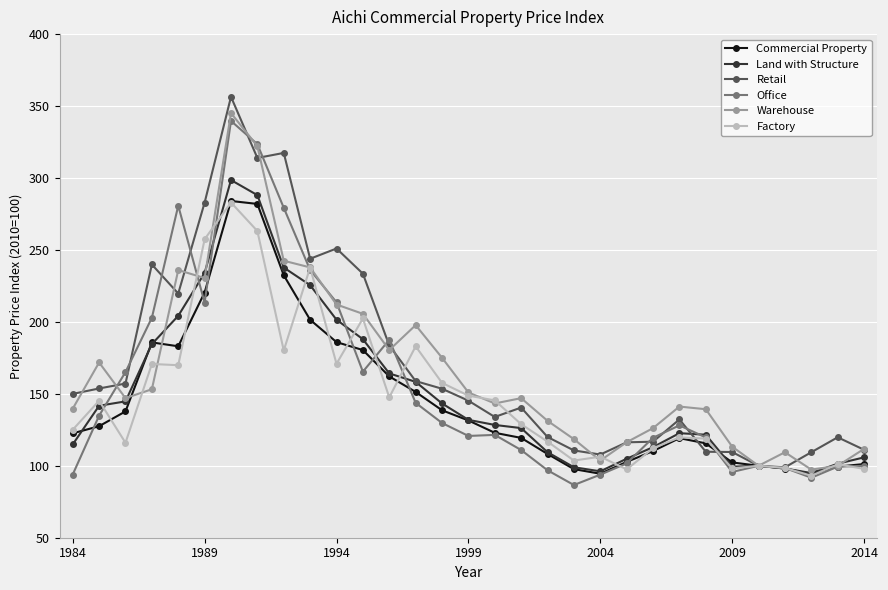

Does the chart have visible grid lines?

Yes